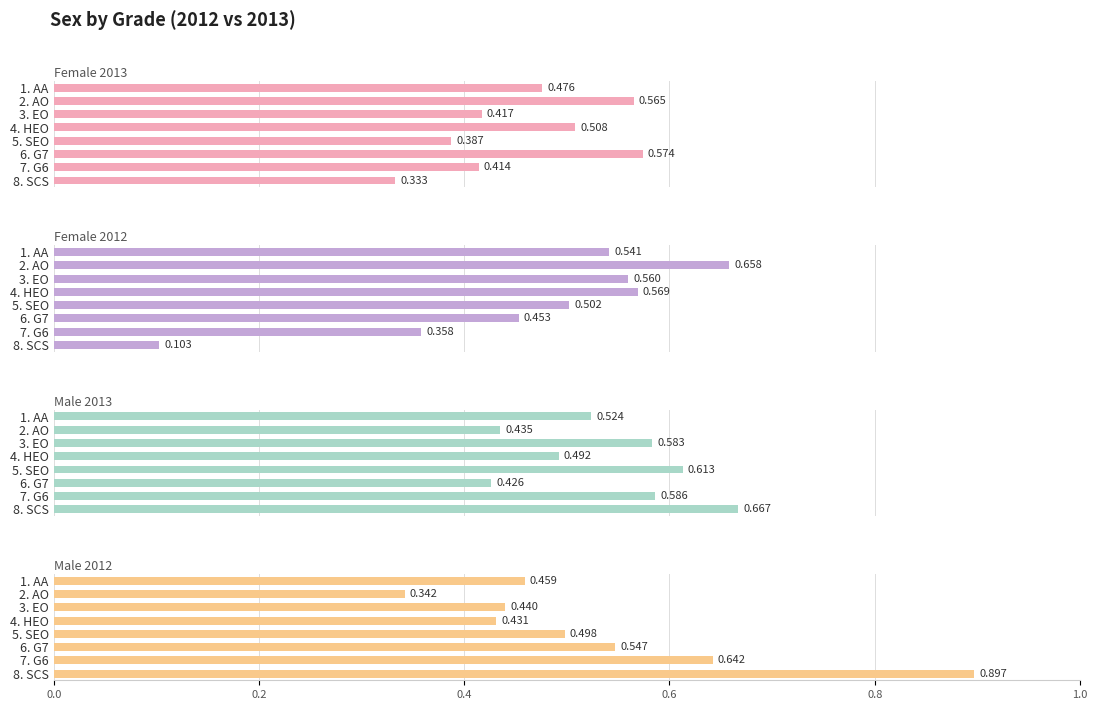

Is the value of Male 2013 at 2. AO greater than the value of Male 2012 at 1. AA?

No